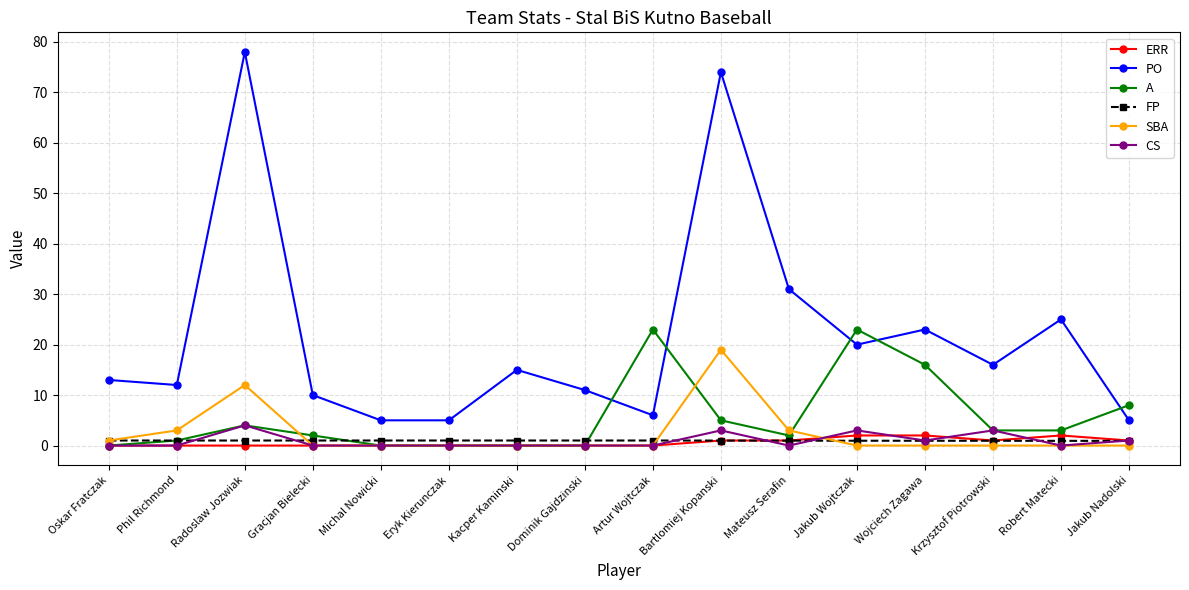

What is the difference between the highest and lowest values at Kacper Kaminski?

15.0